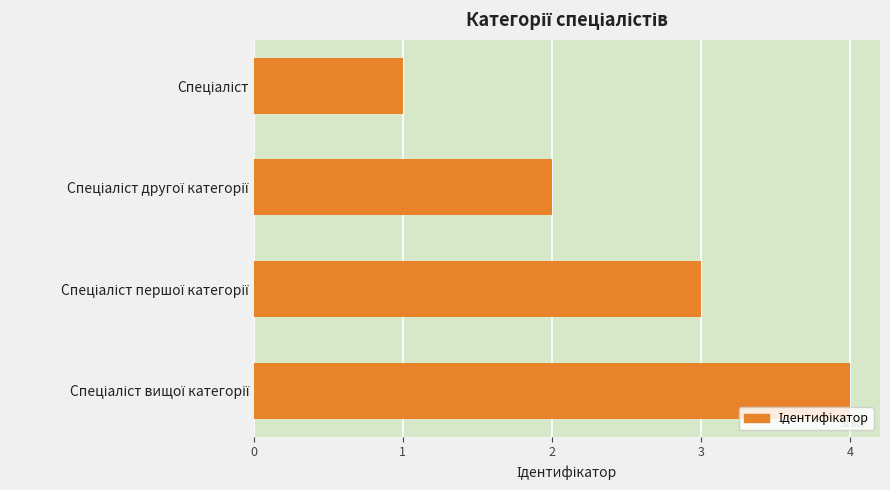

What is the greatest value displayed?

4